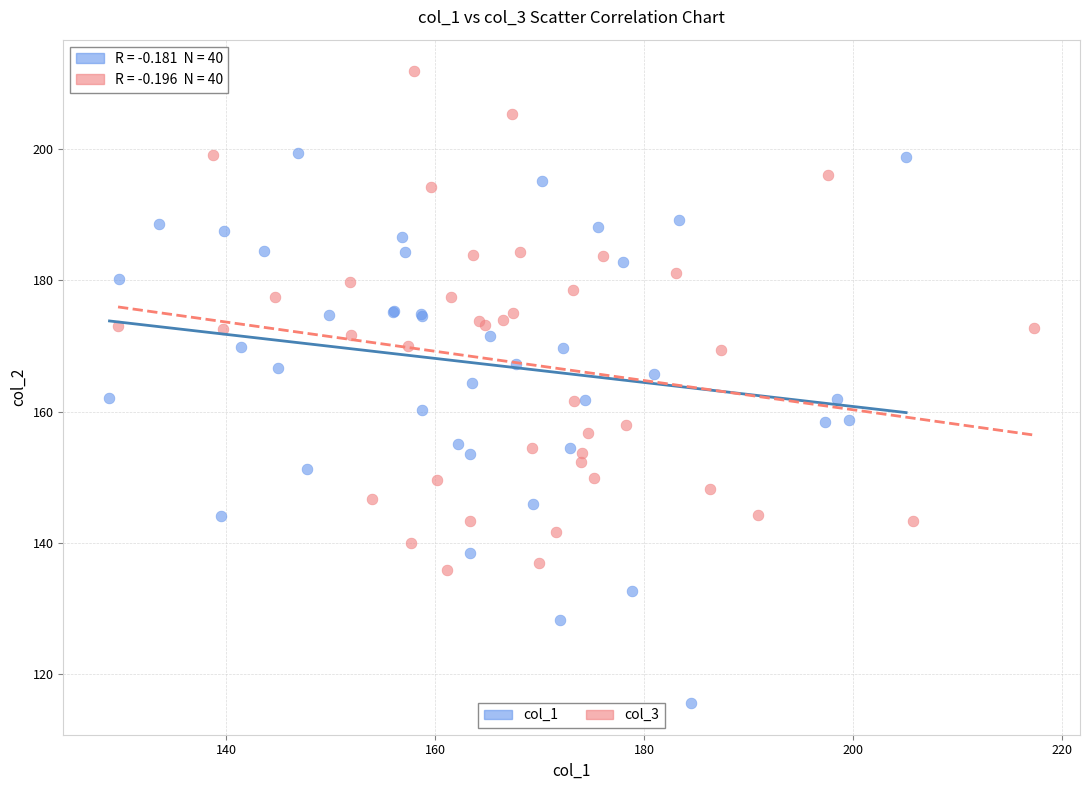

Which series contains the highest Y value?

col_3